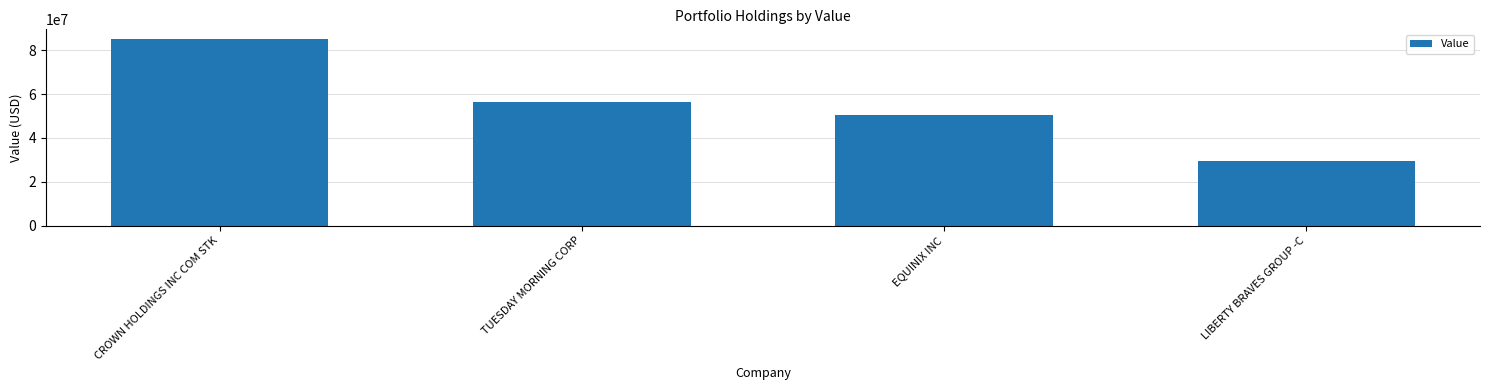

What is the sum of all values?

221765000